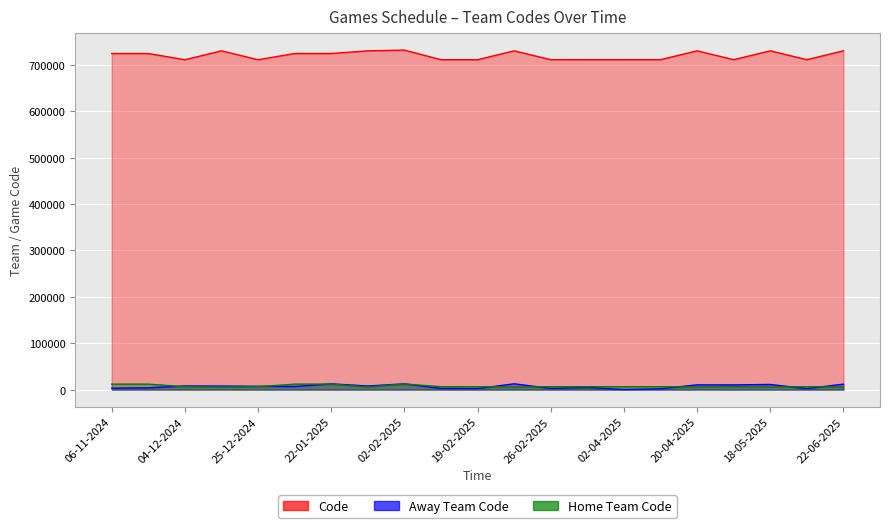

Reading left to right, transcribe all the data shown in this chart.

Code: 724694	724703	711350	730470	711371	724719	724729	730478	732077	711382	711393	730486	711399	711412	711425	711431	730503	711442	730512	711451	730521
Away Team Code: 3167	3884	7878	7653	7217	6667	12448	7799	12420	2533	2226	12515	2554	4599	224	1729	10350	10194	11091	2123	11820
Home Team Code: 11797	11797	6280	5724	6280	11797	11797	5724	12195	6280	6280	5724	6280	6280	6280	6280	5724	6280	5724	6280	5724